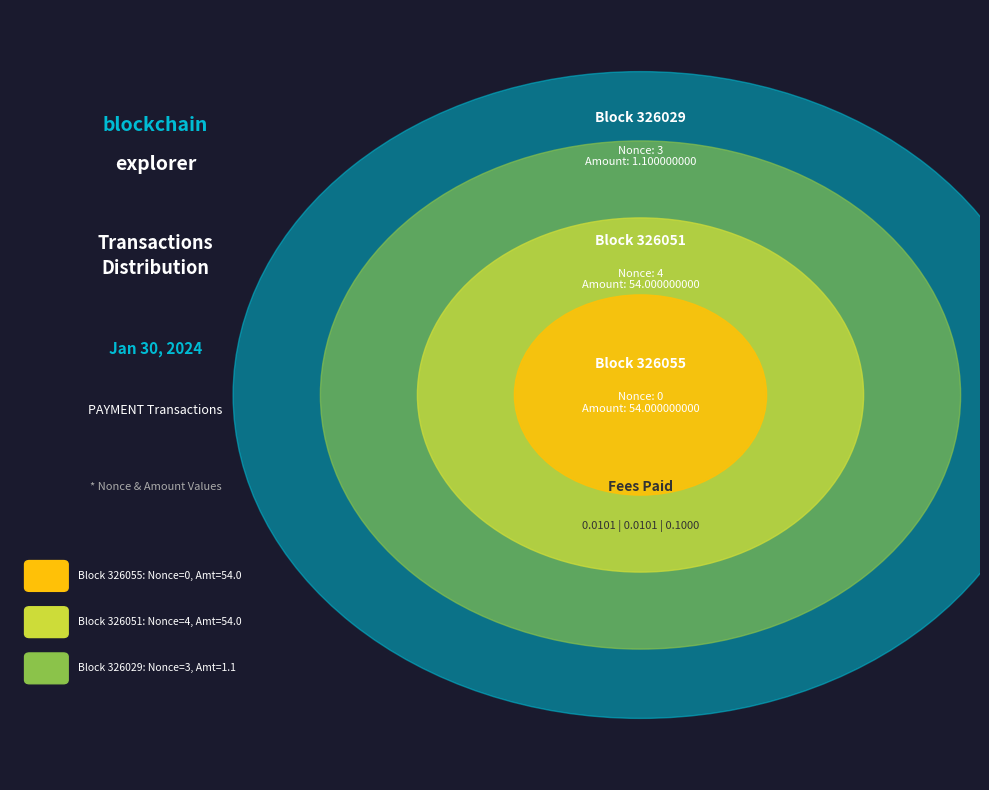

What is the largest slice in the pie chart?

326051